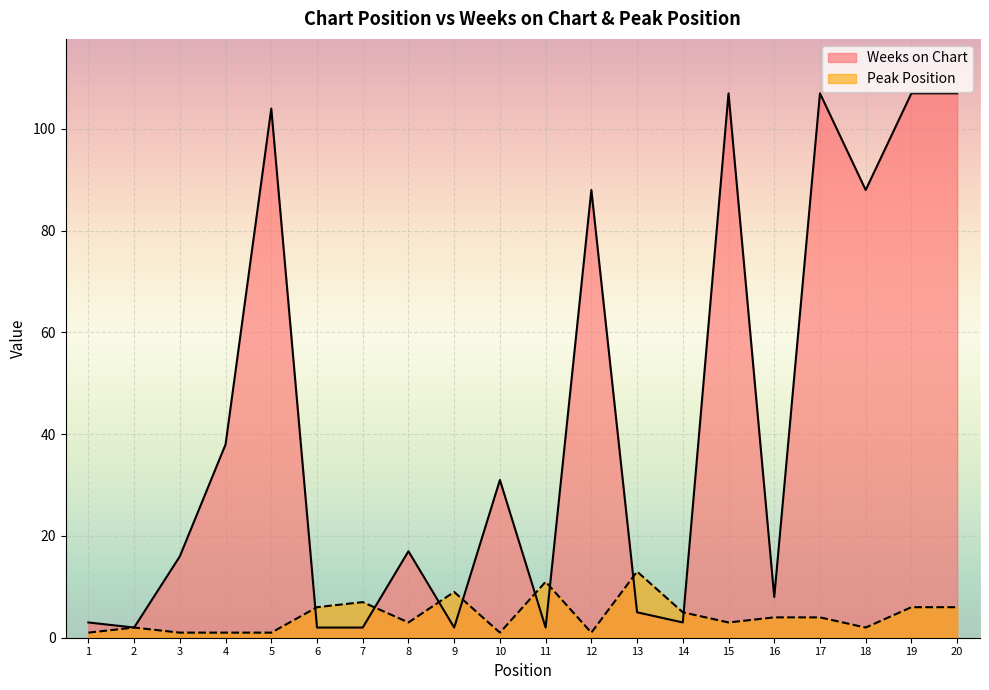

What is the difference between the maximum and second lowest values in the Peak Position series?

12